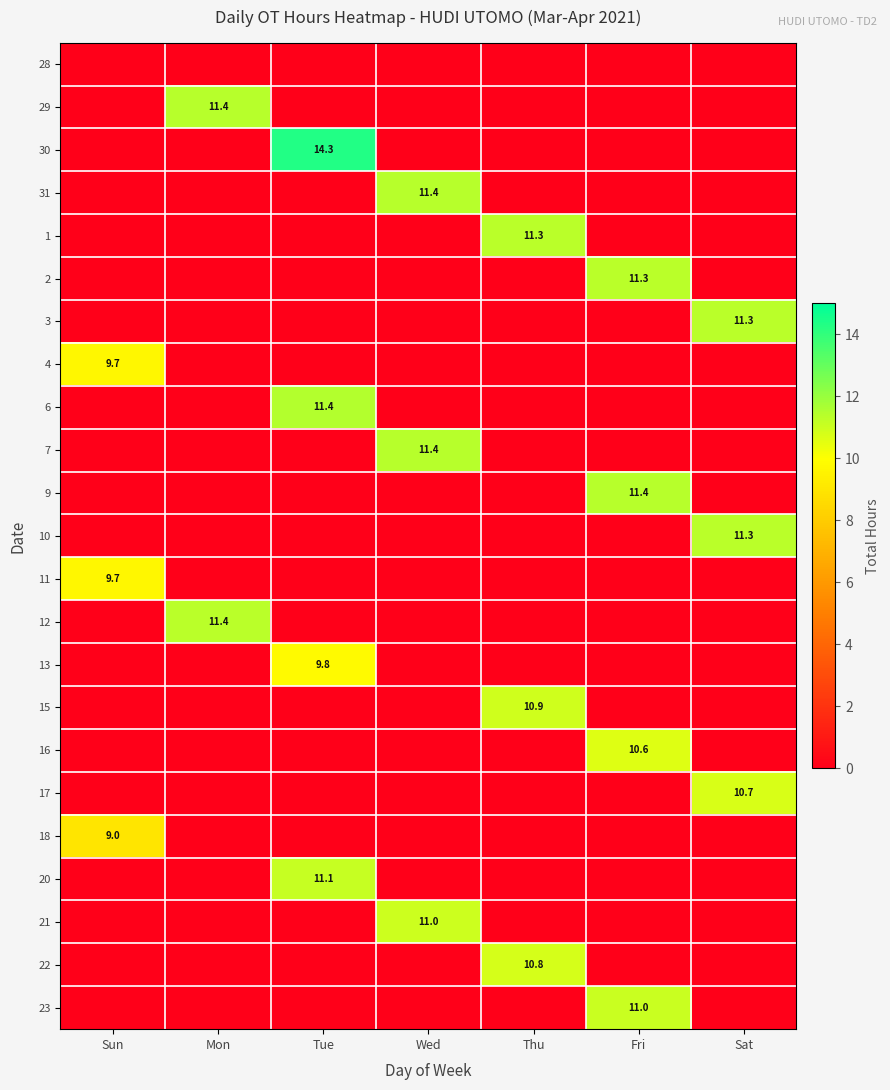

The 31 series shows 3.2 at Wed. True or false?

False